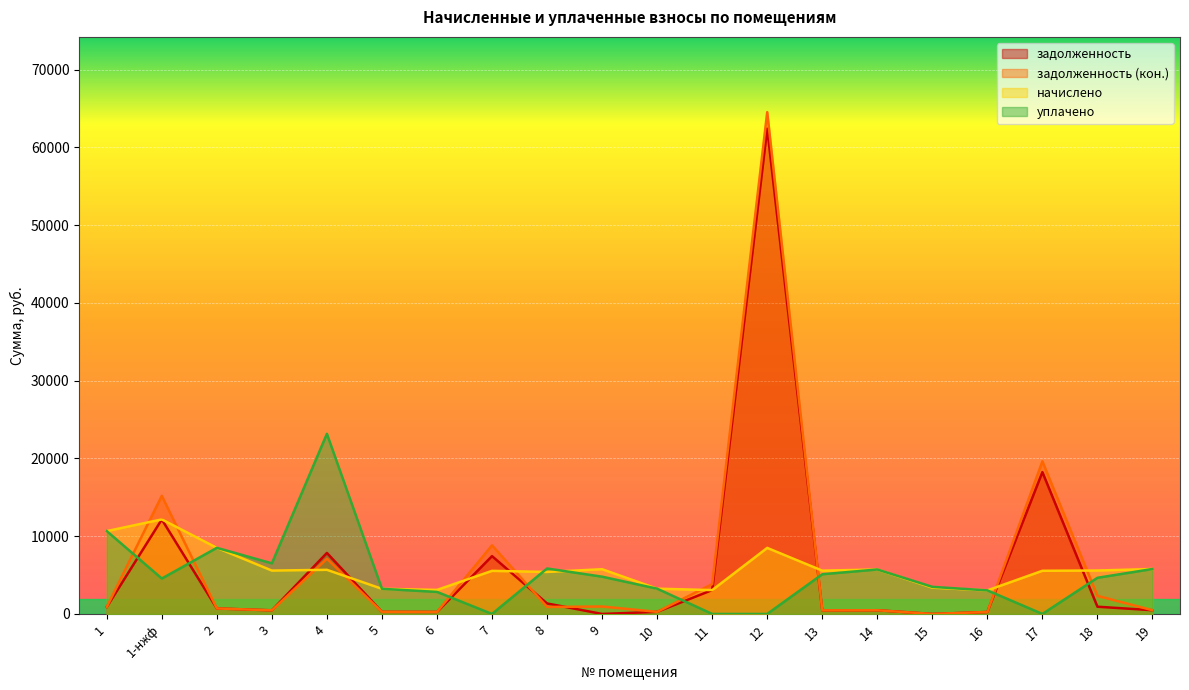

What value does the задолженность (кон.) series have at 6?

257.7